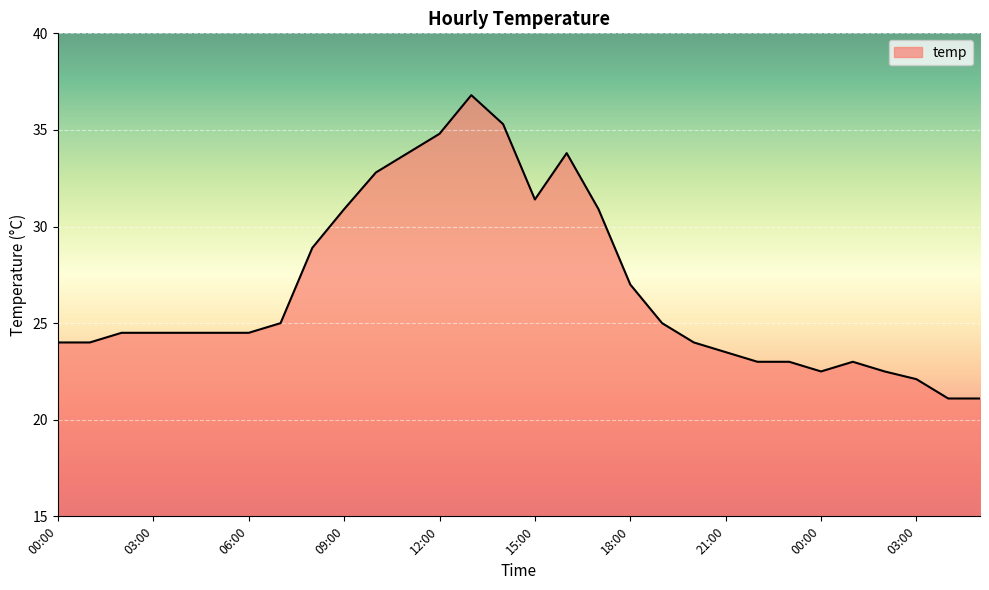

What is the difference between the maximum and minimum values?

15.7